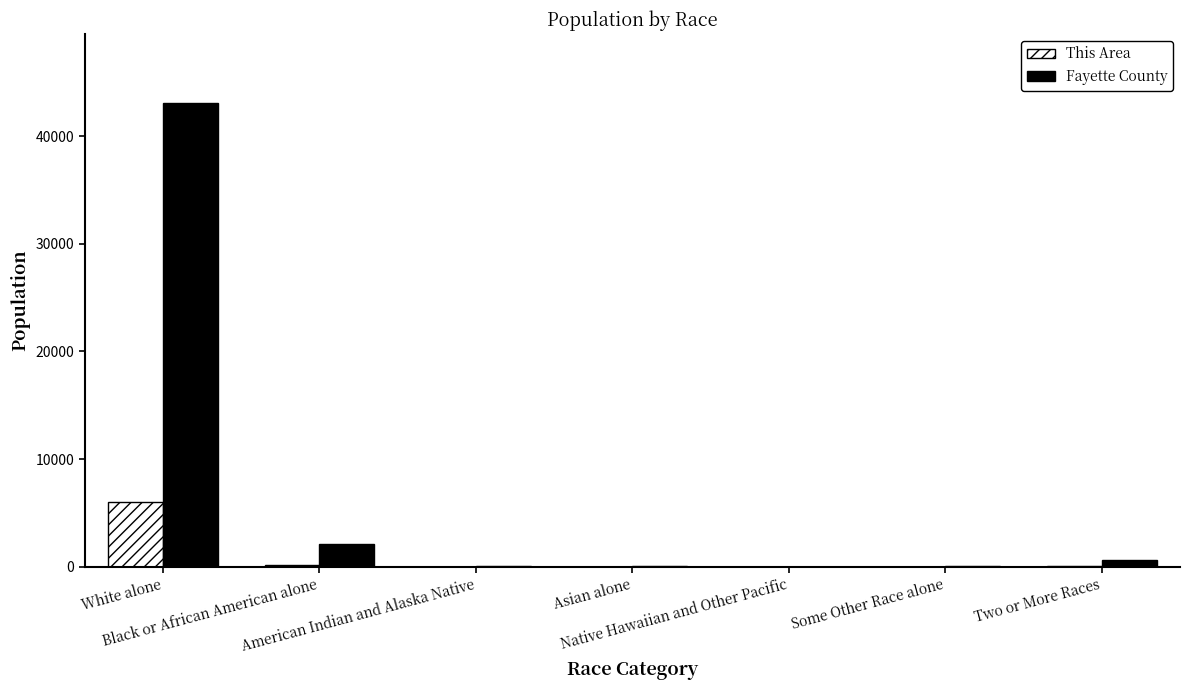

At which category is the sum across all series the highest?

White alone